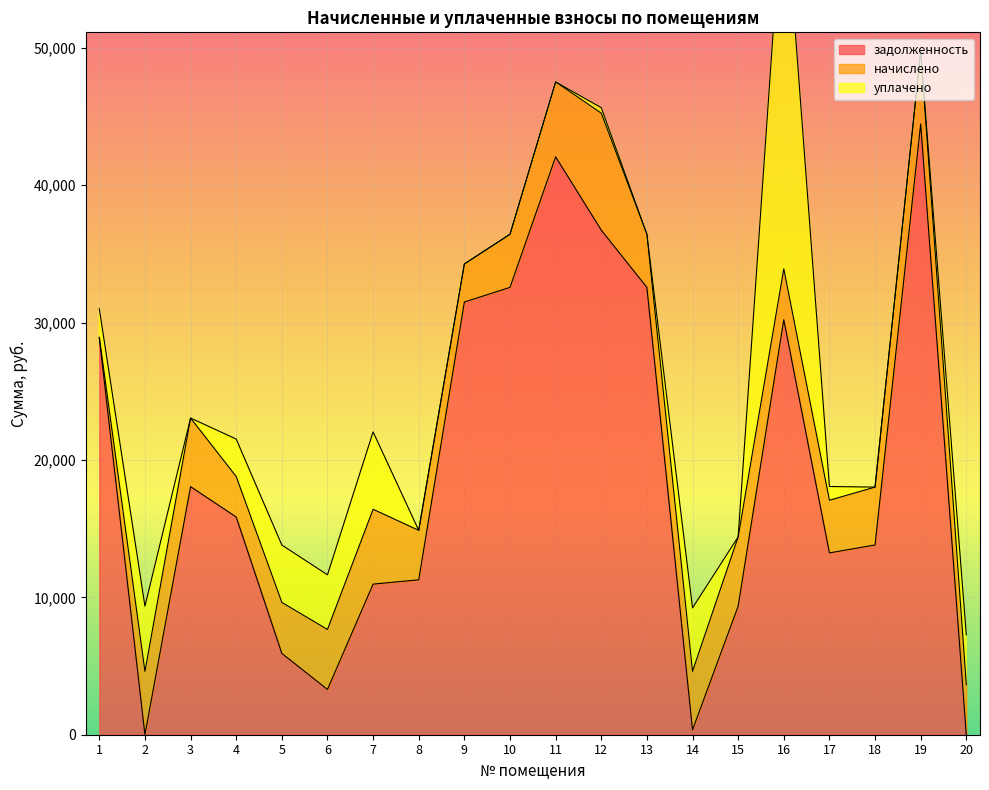

Reading right to left, transcribe all the data shown in this chart.

задолженность: 20=0.0	19=44457.4	18=13813.2	17=13235.3	16=30210.7	15=9357.2	14=346.8	13=32560.3	12=36730.7	11=42064.5	10=32560.3	9=31495.9	8=11275.2	7=10963.0	6=3294.7	5=5918.5	4=15847.1	3=18057.3	2=0.0	1=28865.9
начислено: 20=3630.7	19=5282.4	18=4211.0	17=3831.6	16=3705.1	15=5044.3	14=4270.6	13=3868.8	12=8511.1	11=5453.5	10=3868.8	9=2772.7	8=3601.0	7=5446.1	6=4367.3	5=3712.6	4=2946.2	3=4992.2	2=4605.4	1=64.7
уплачено: 20=3636.0	19=0.0	18=0.0	17=1000.0	16=28387.4	15=0.0	14=4615.0	13=0.0	12=400.0	11=0.0	10=0.0	9=0.0	8=0.0	7=5634.0	6=3979.0	5=4177.0	4=2728.0	3=0.0	2=4752.0	1=2069.0